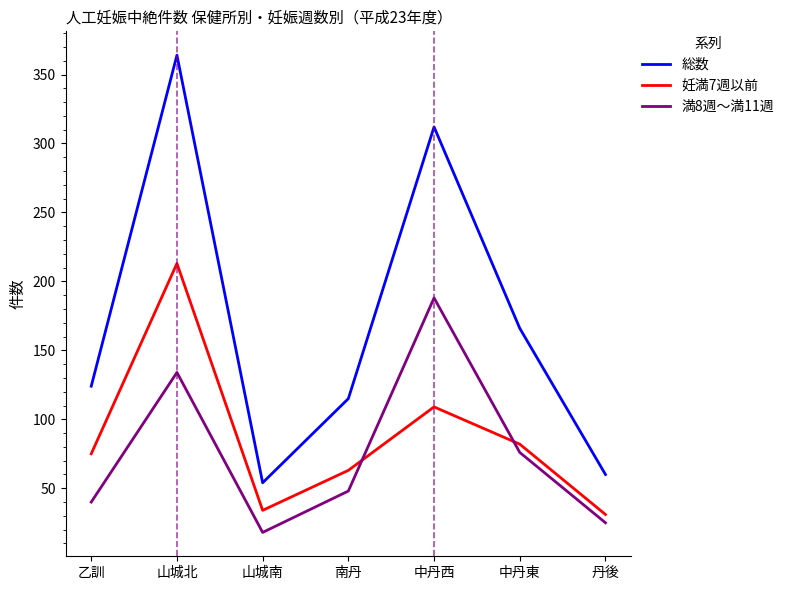

What is the minimum value shown in the chart?

18